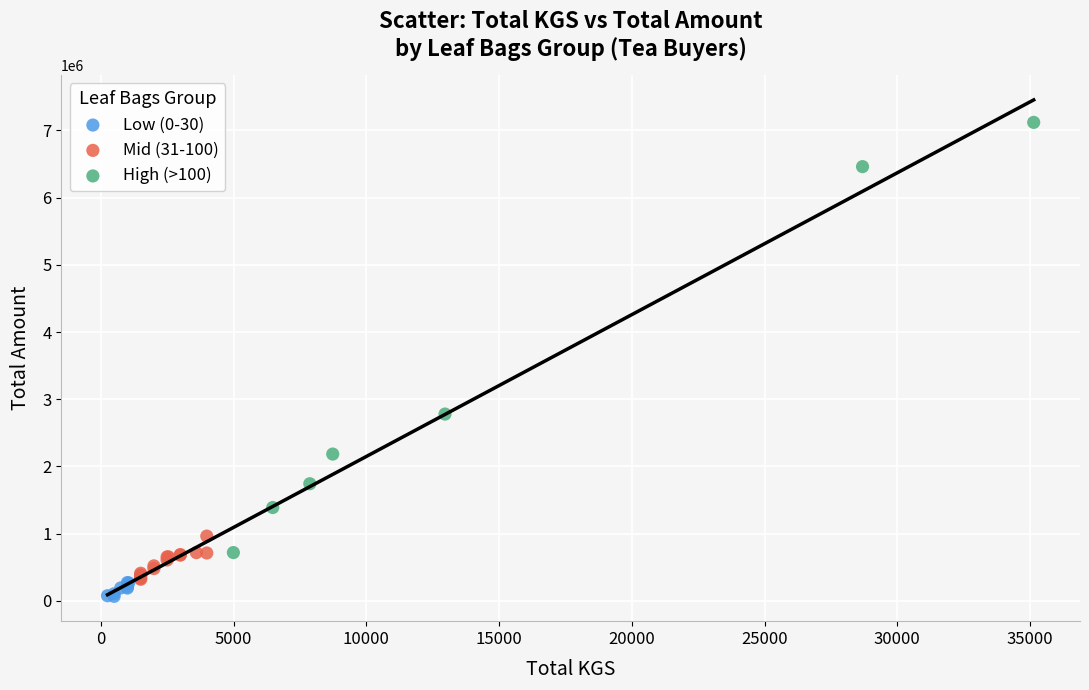

Which series reaches the minimum Y coordinate?

Low (0-30)